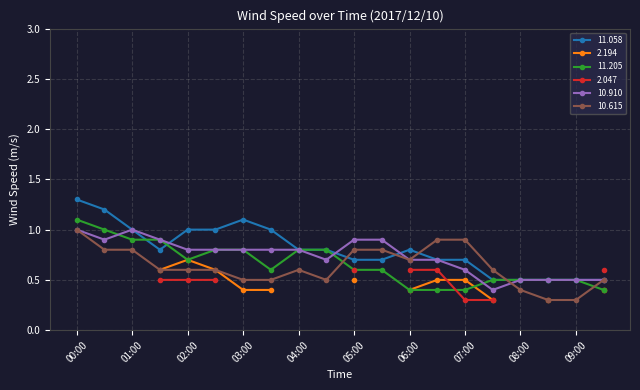

At how many categories does at least one series exceed 1?

3